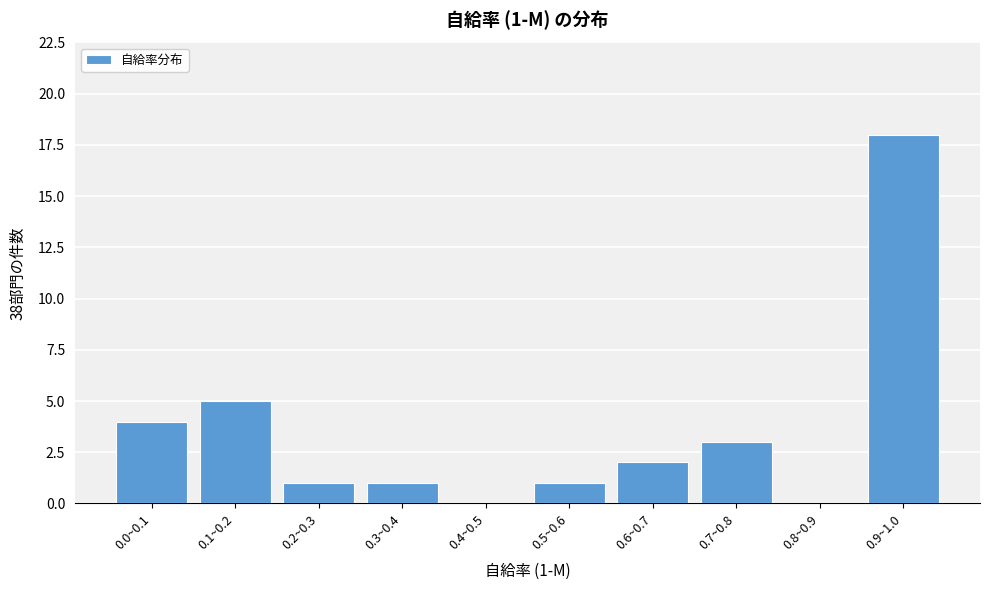

Reading left to right, list all the values displayed in this chart.

0.0~0.1=4	0.1~0.2=5	0.2~0.3=1	0.3~0.4=1	0.4~0.5=0	0.5~0.6=1	0.6~0.7=2	0.7~0.8=3	0.8~0.9=0	0.9~1.0=18